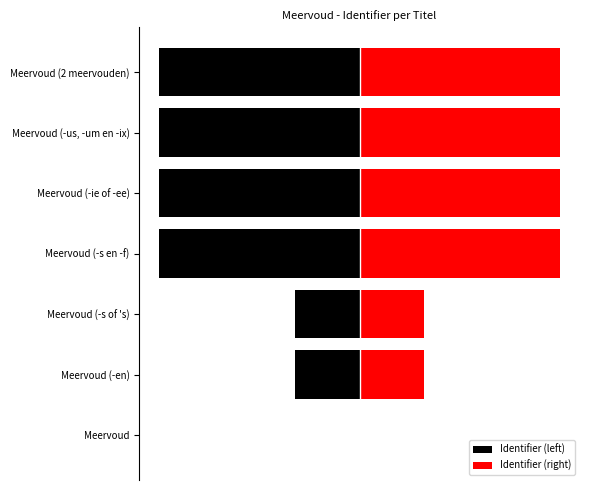

How many distinct data groups are displayed?

2